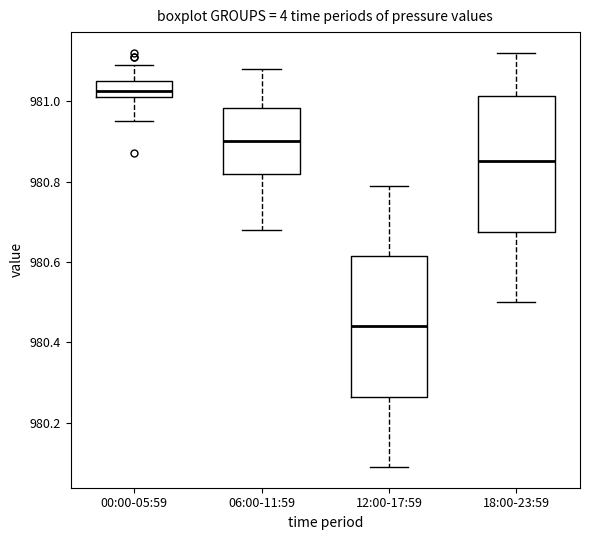

Where is the lower edge of the box for 00:00-05:59 on the y-axis? The values are not printed on the chart, so give them approximately, as read against the axis.

981.02